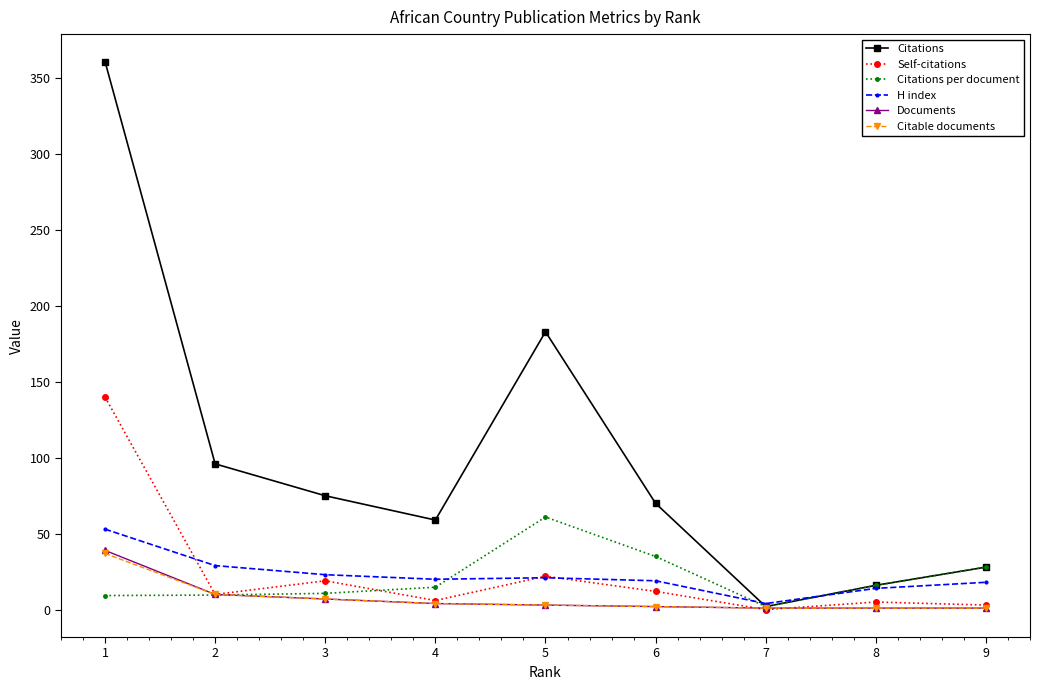

What is the value of the H index point at the 4th from the left?

20.0